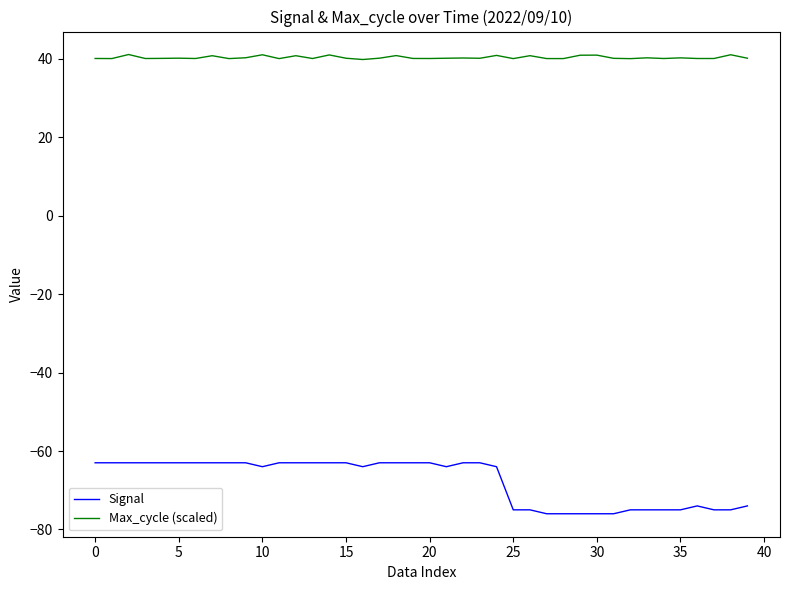

List the series in order of their peak value, lowest first.

Signal, Max_cycle (scaled)